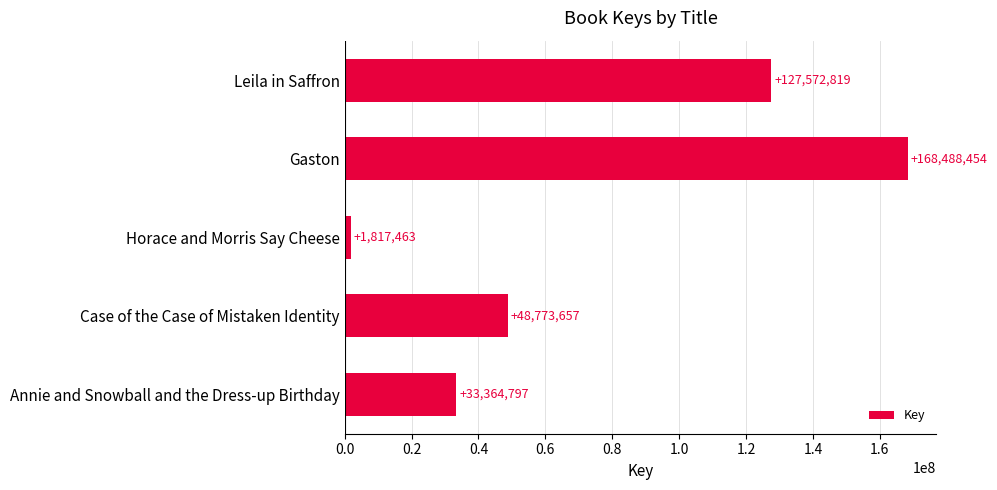

Rank the categories by value from lowest to highest.

Horace and Morris Say Cheese, Annie and Snowball and the Dress-up Birthday, Case of the Case of Mistaken Identity, Leila in Saffron, Gaston